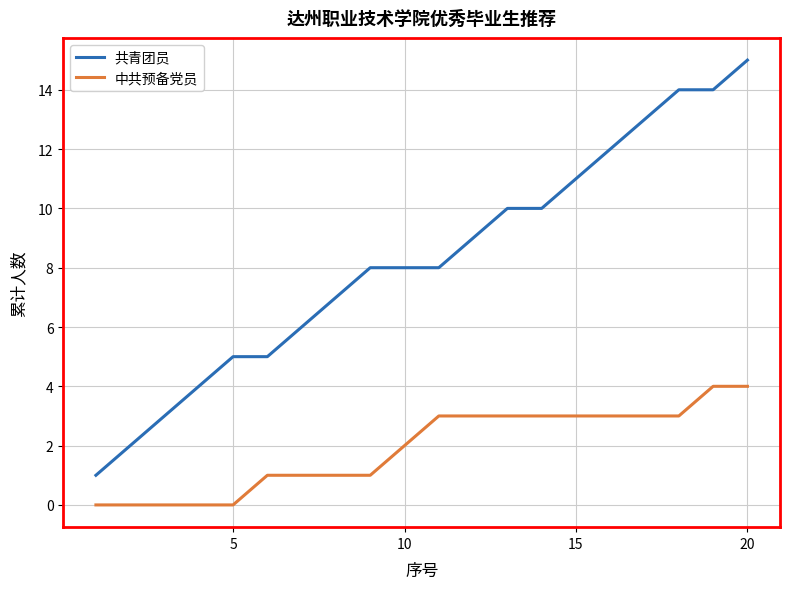

Rank the series by their average value, from highest to lowest.

共青团员, 中共预备党员